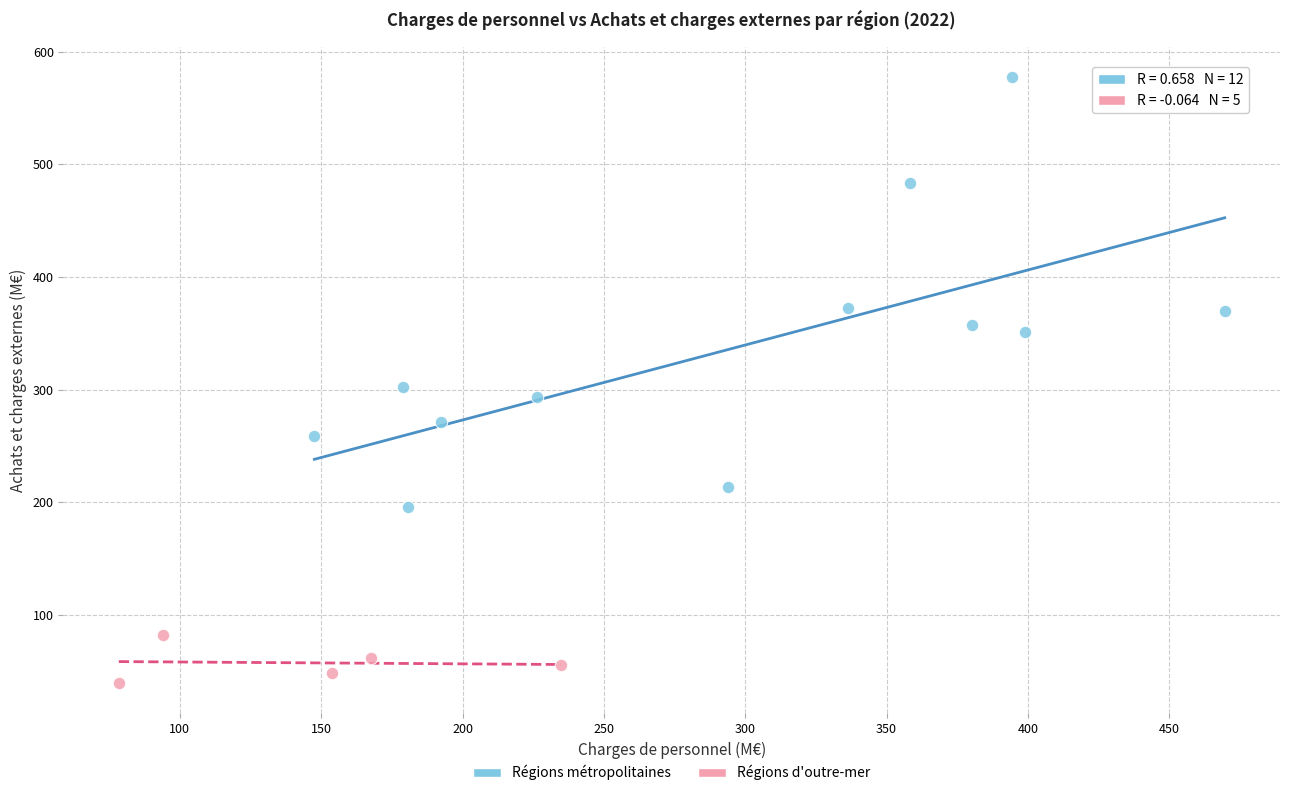

Which series reaches the minimum Y coordinate?

Régions d'outre-mer